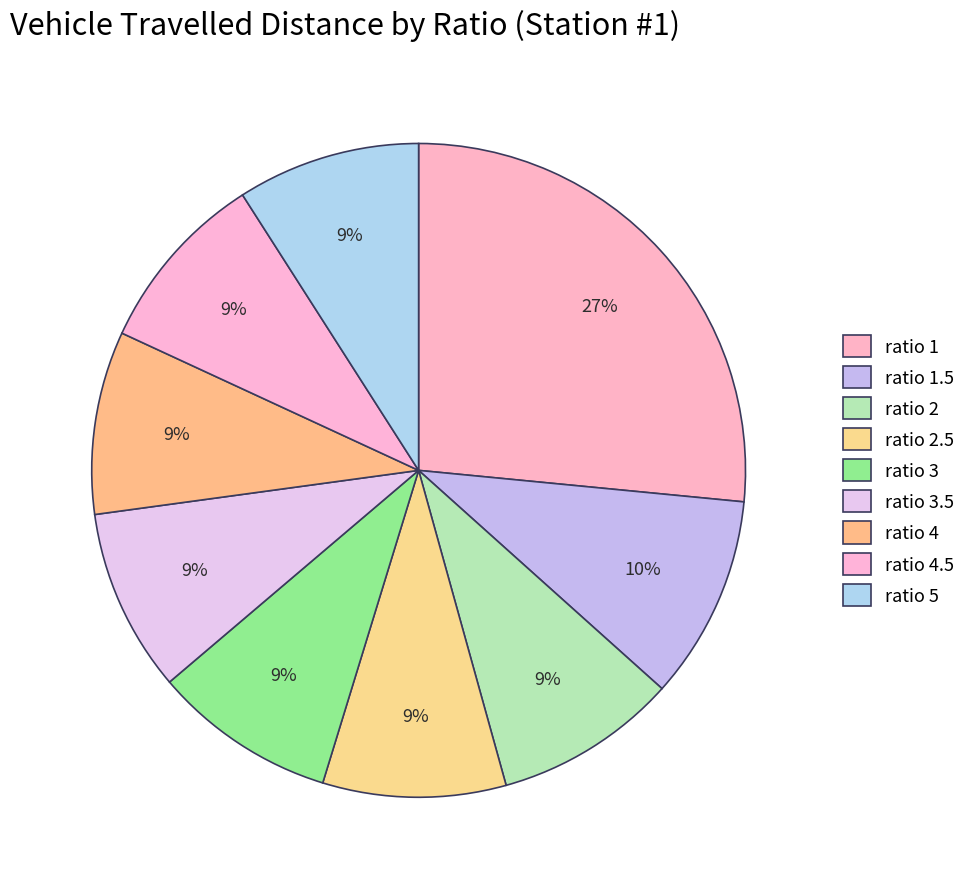

What percentage is the ratio 1 slice, to the nearest percent?

27%